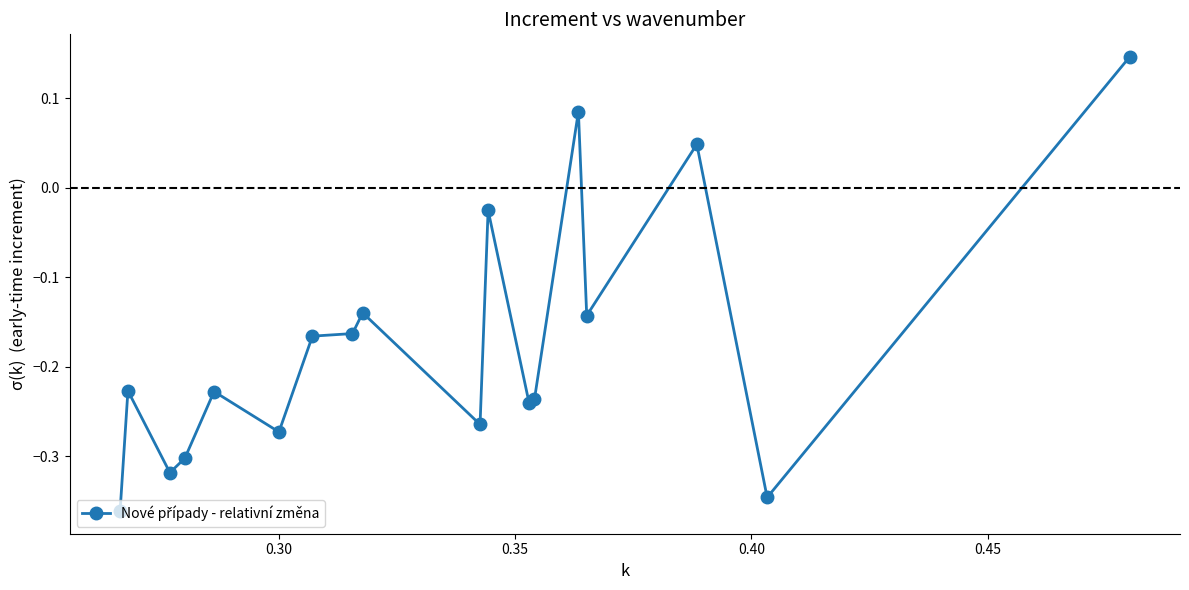

What is the sum of all values?

-3.2